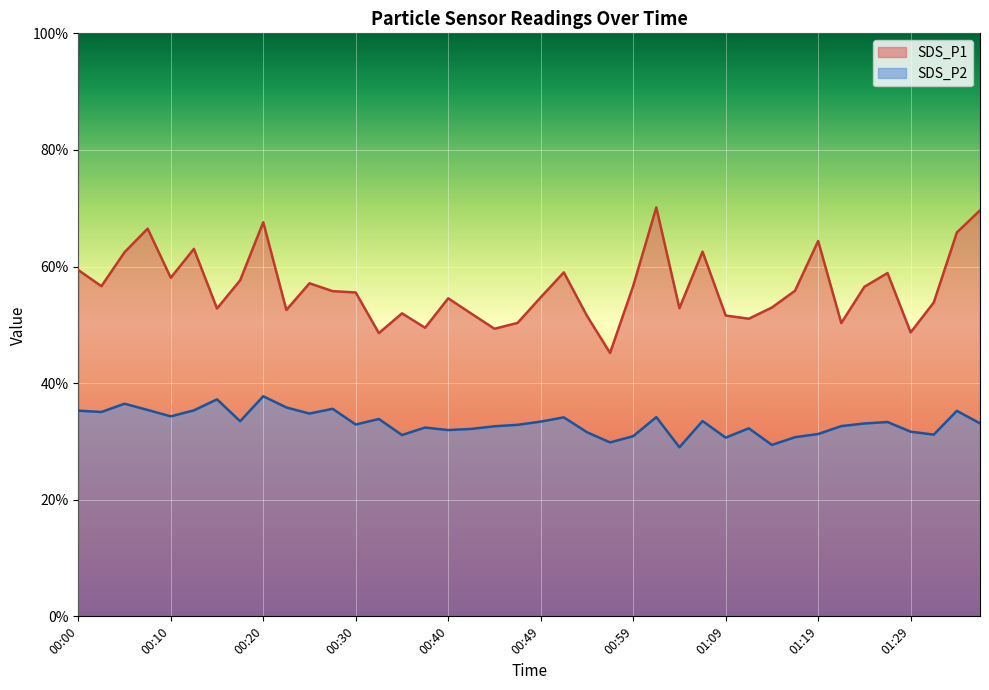

True or false: SDS_P2 and SDS_P1 cross at least once.

False